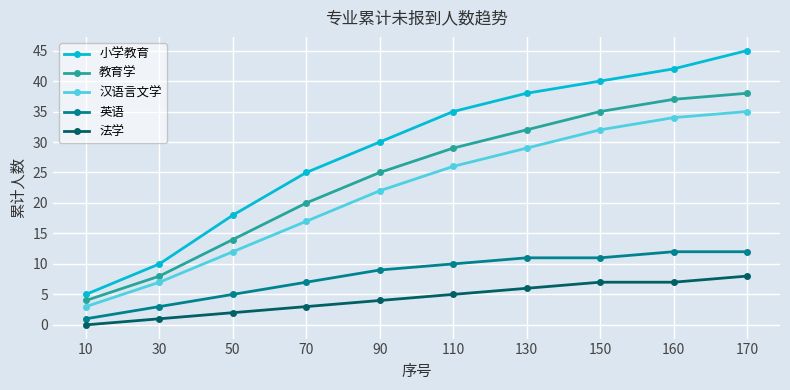

Which series has the widest spread of values?

小学教育